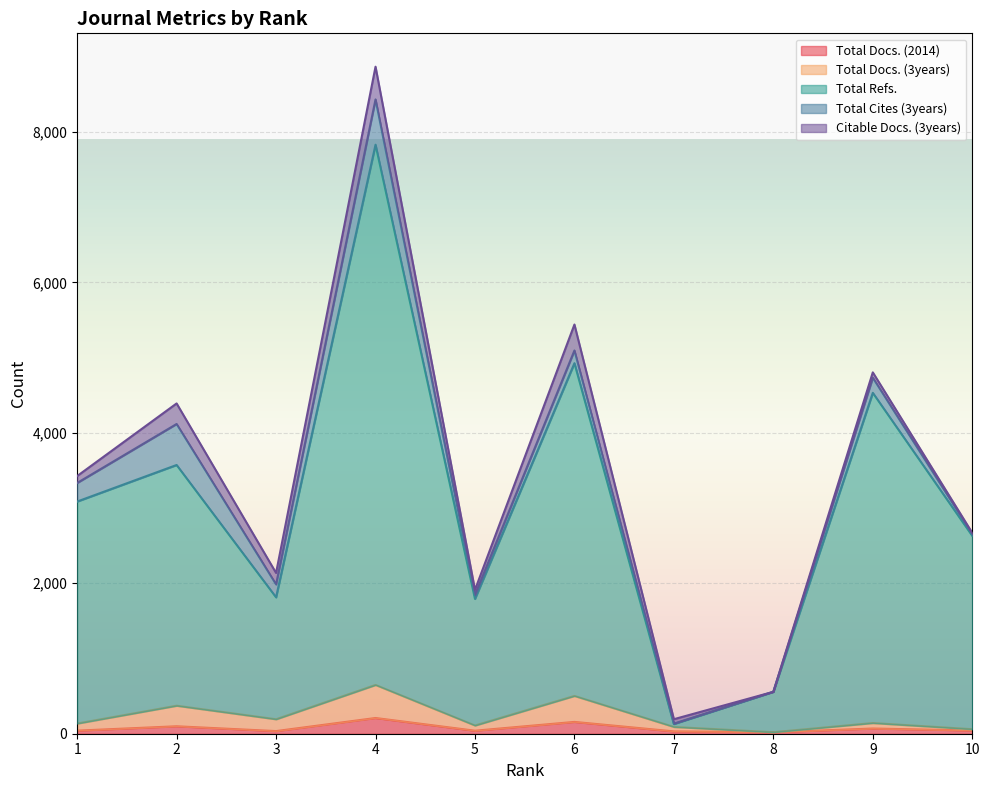

How many interior local valleys does the Total Docs. (2014) series have?

3